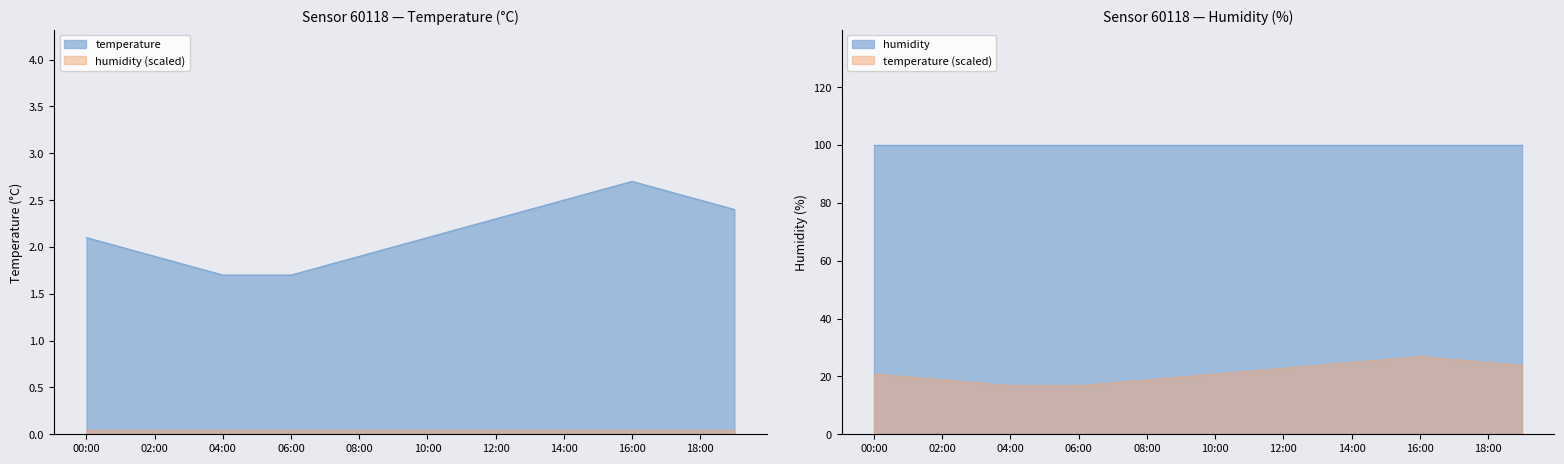

What is the ratio of the value at 07:00 to the value at 04:00?

1.1